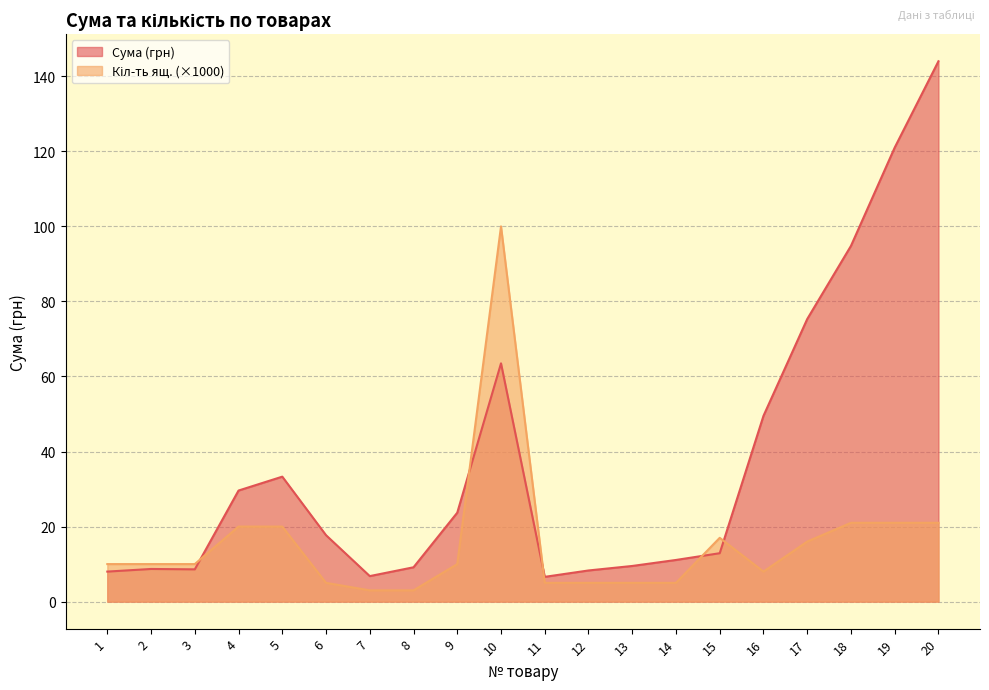

True or false: Кіл-ть ящ. has more than 0 interior local peaks.

True